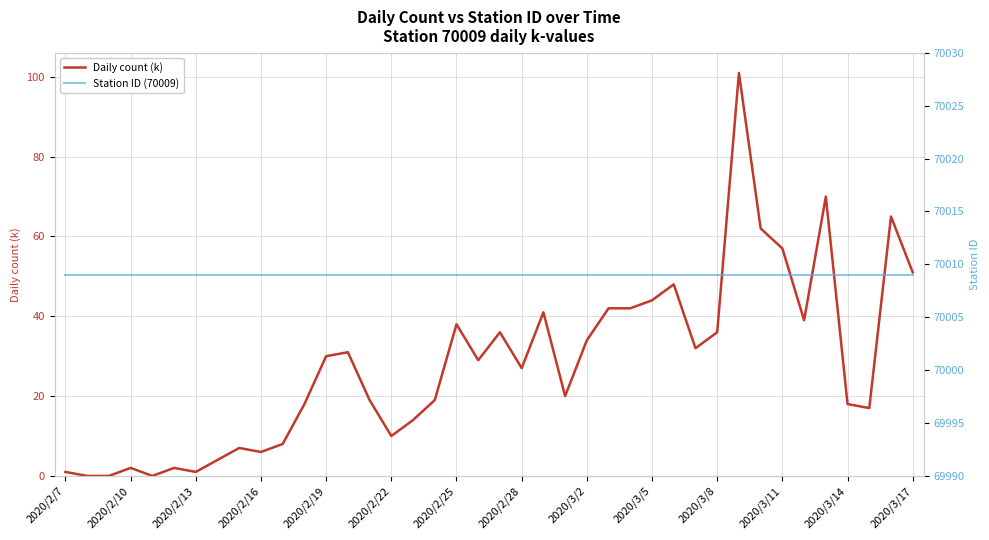

The Station ID (70009) series shows 70009 at 31. True or false?

True